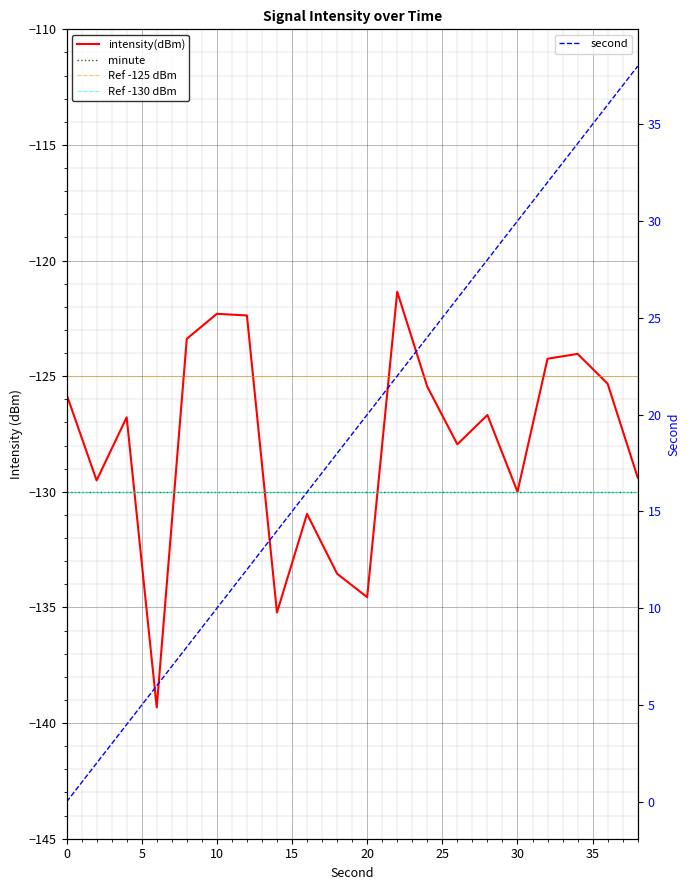

Reading right to left, what are all the values shown in this chart?

intensity(dBm): -129.4	-125.3	-124.0	-124.2	-130.0	-126.7	-127.9	-125.5	-121.3	-134.6	-133.5	-131.0	-135.2	-122.4	-122.3	-123.4	-139.3	-126.8	-129.5	-125.8
second: 38.0	36.0	34.0	32.0	30.0	28.0	26.0	24.0	22.0	20.0	18.0	16.0	14.0	12.0	10.0	8.0	6.0	4.0	2.0	0.0